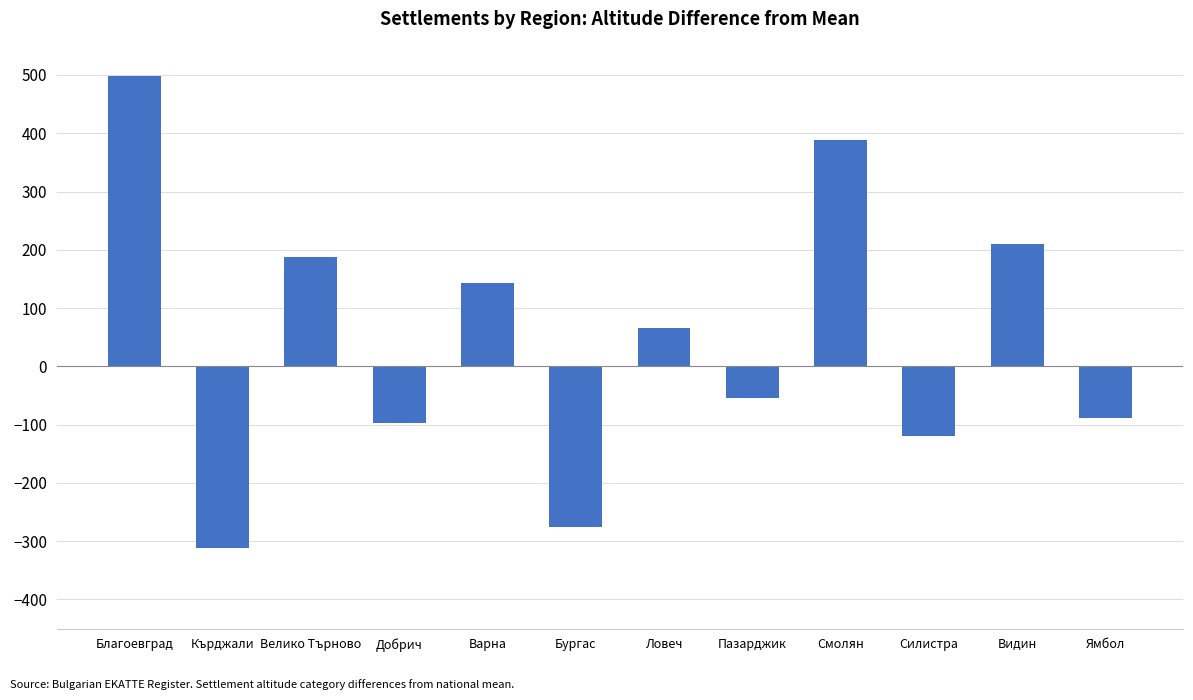

What is the value of the 9th bar from the left?

389